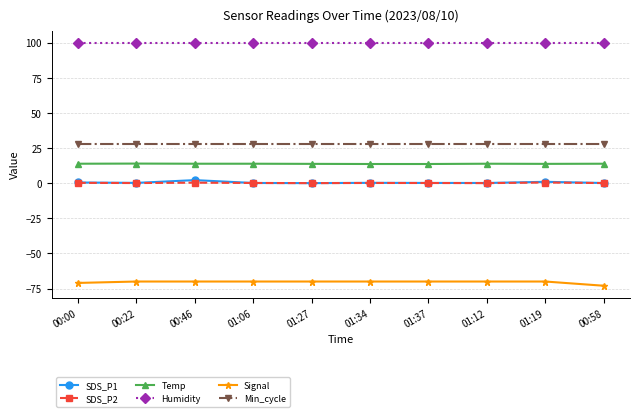

What is the sum of the Signal values at 00:00 and 01:12?

-141.0